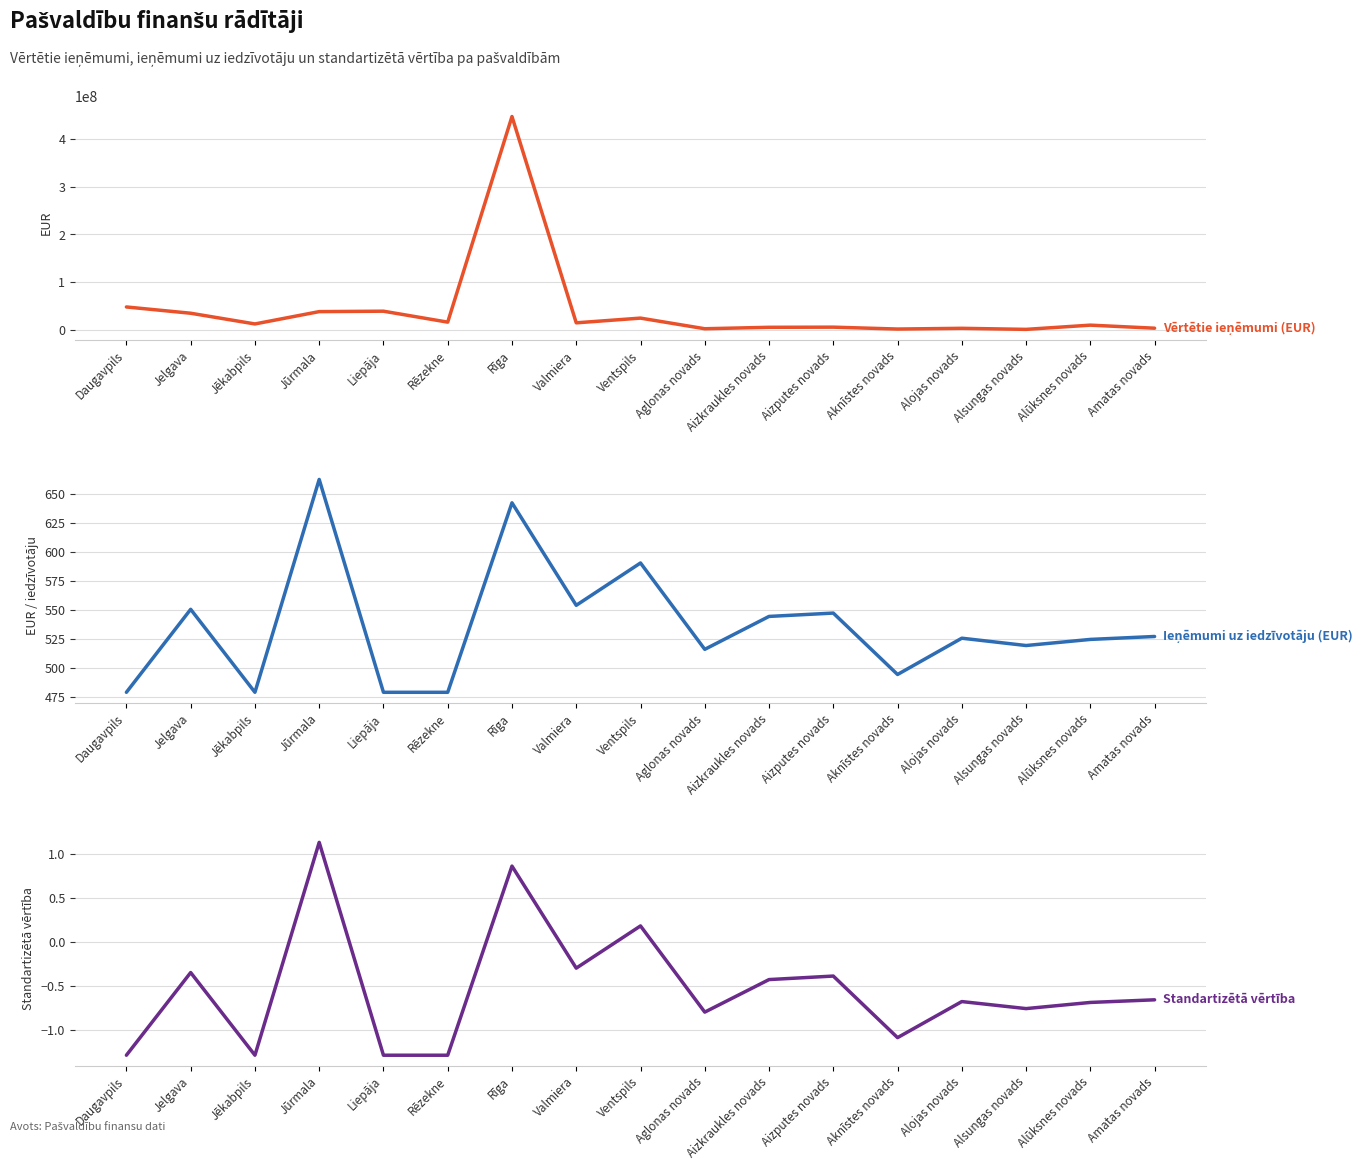

At Jēkabpils, list the series in order from smallest to largest.

Standartizētā vērtība, Ieņēmumi uz iedzīvotāju (EUR), Vērtētie ieņēmumi (EUR)